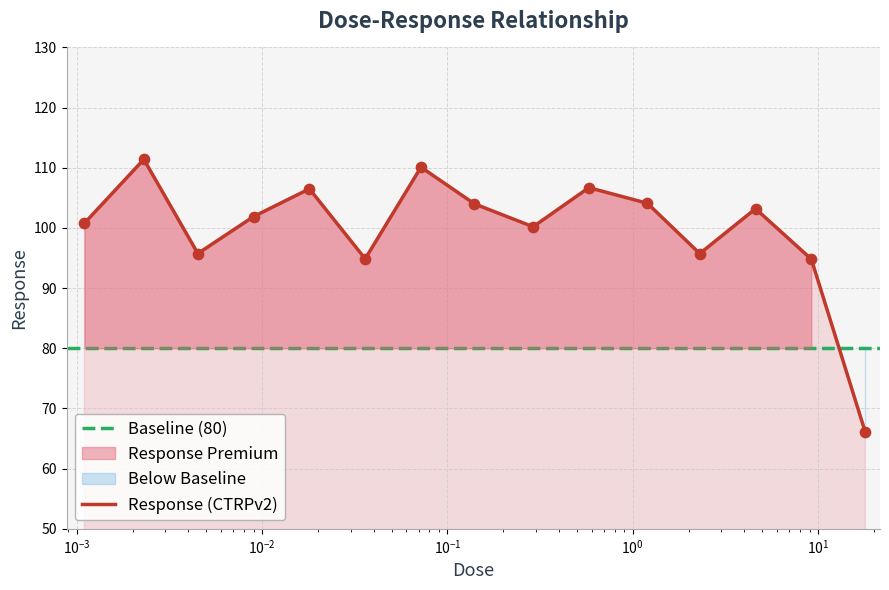

What is the change in value from 0.0011 to 0.0045?

-5.0